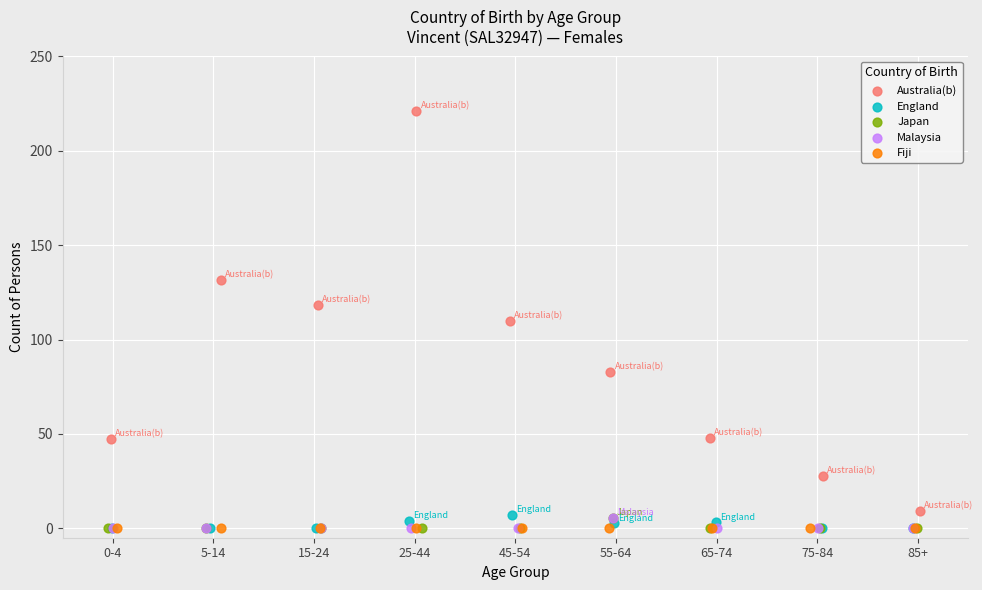

Which series reaches the maximum Y coordinate?

Australia(b)